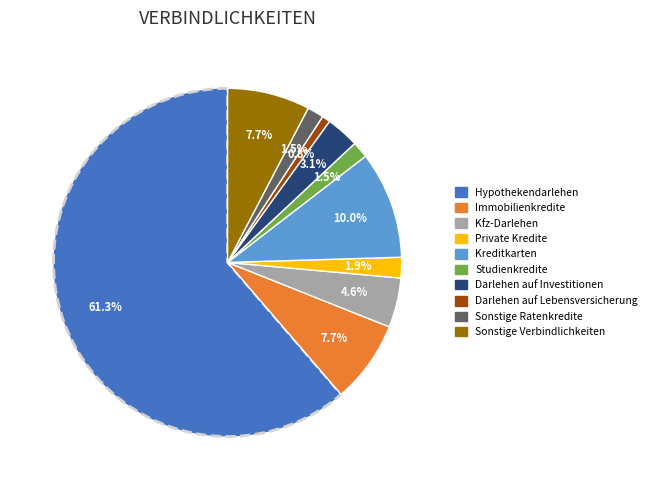

Do Sonstige Verbindlichkeiten and Private Kredite together represent more than half of the pie?

No